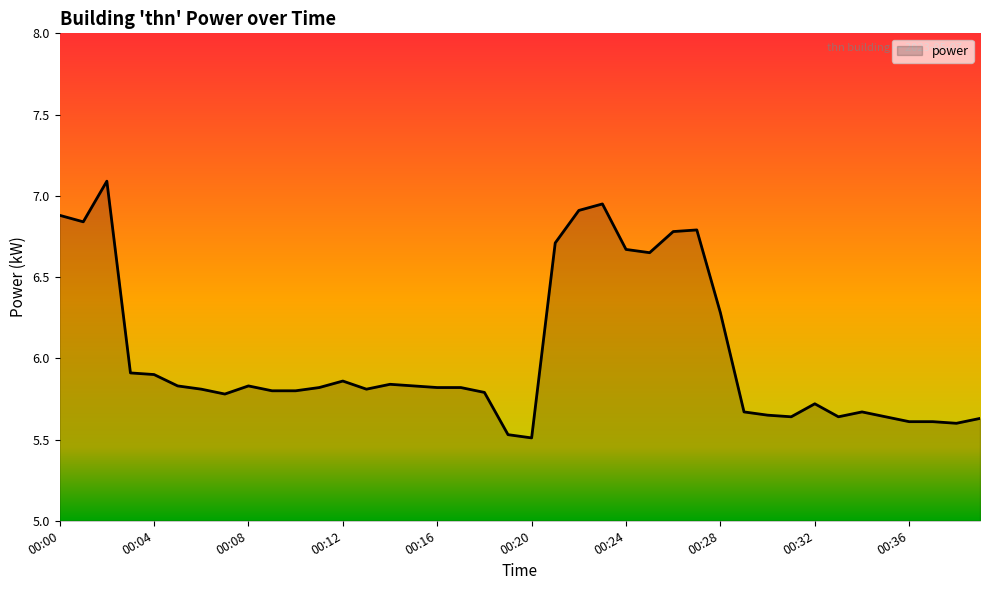

What is the greatest value displayed?

7.1